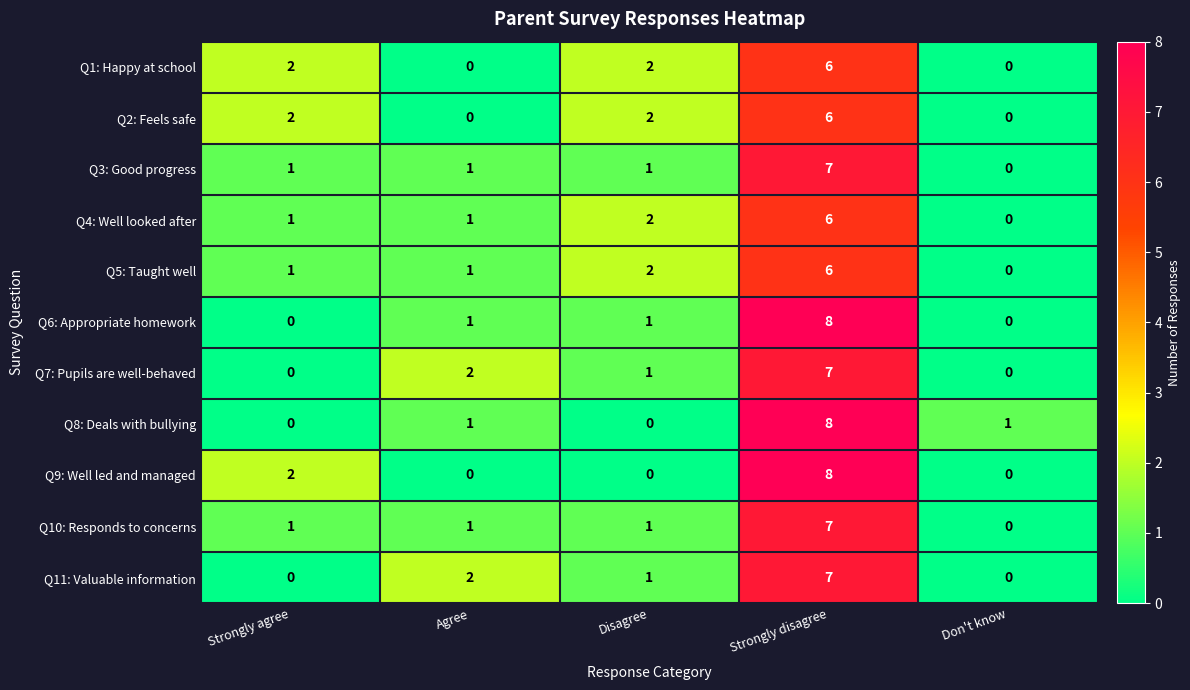

How many values in Q5: Taught well are above zero?

4